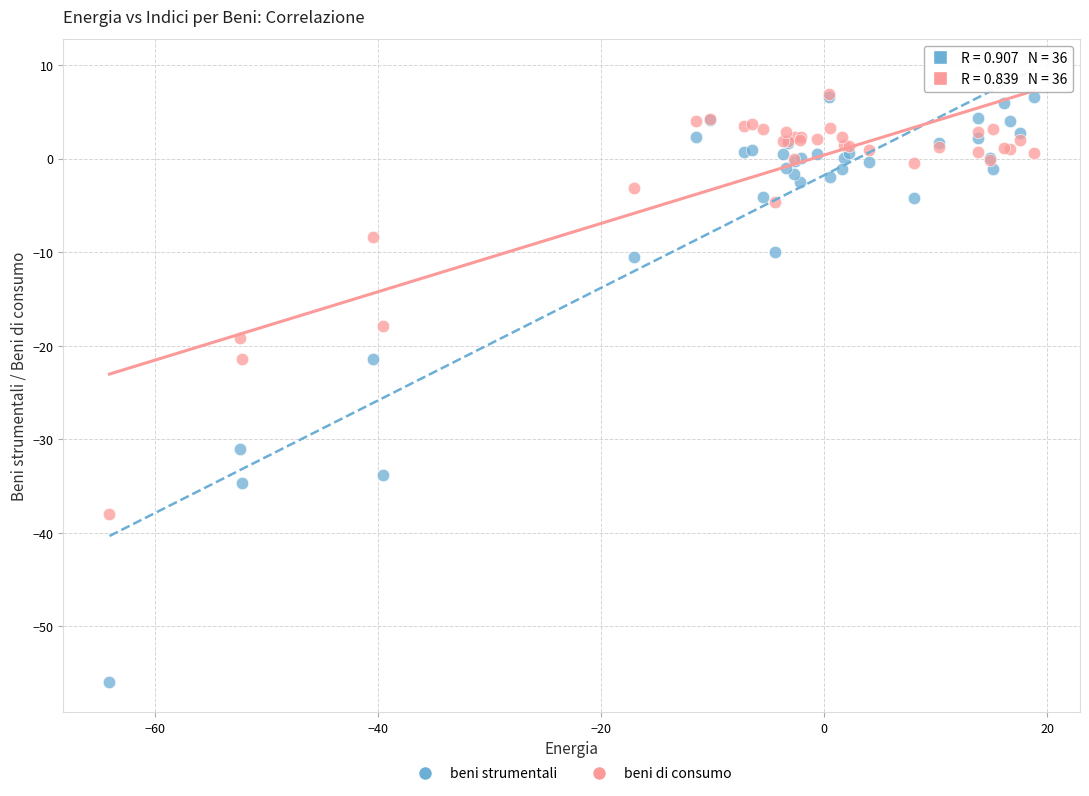

In the beni di consumo series, what Y value is closest to -15?

-17.9